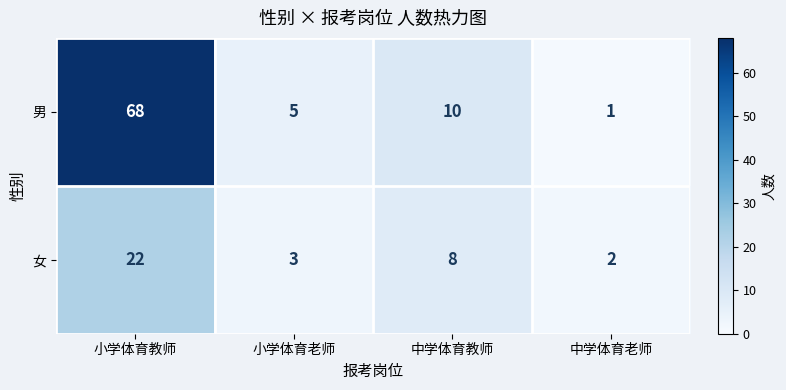

Which series has the widest spread of values?

男